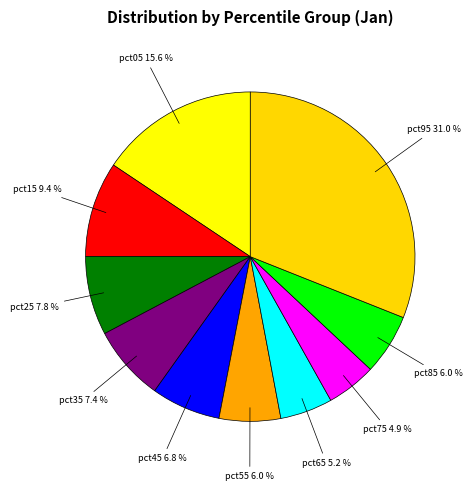

Count the number of slices in the pie.

10